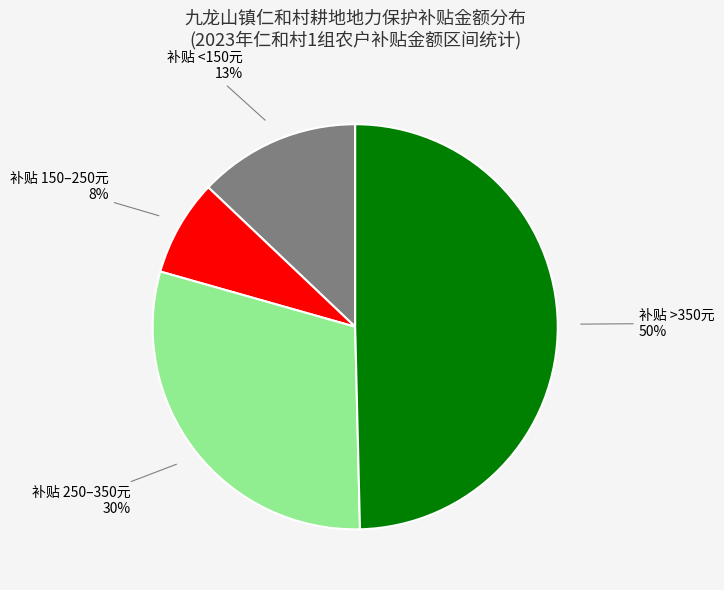

To the nearest percent, what is the difference between the largest and smallest slice percentages?

42%